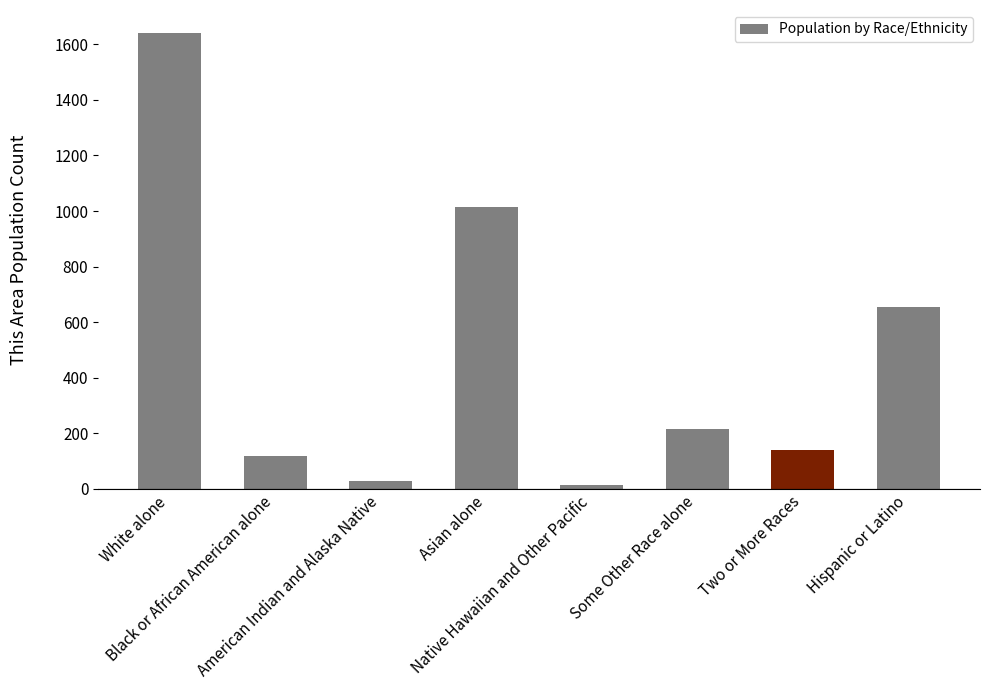

Does the chart contain stacked bars?

No